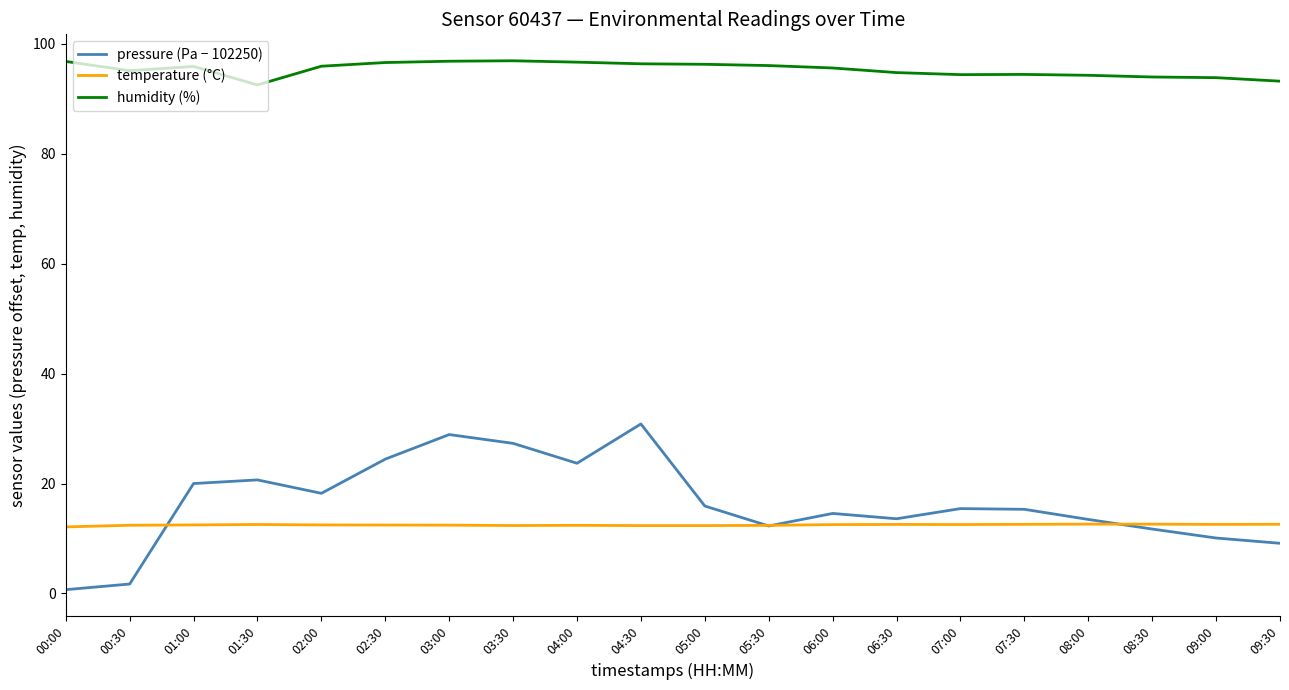

The value of temperature (°C) at 03:00 is 12.4. True or false?

True